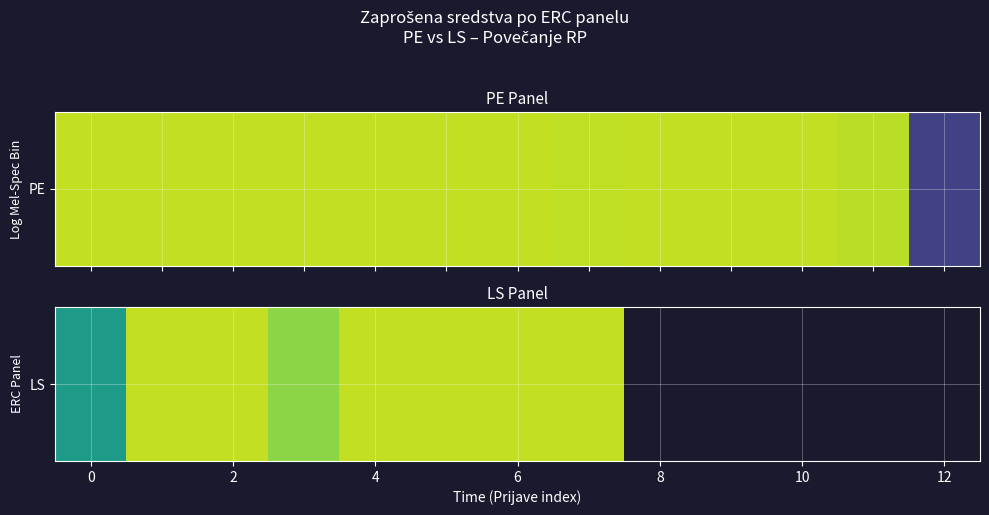

The chart shows a value of 50000.0 at 7. True or false?

True